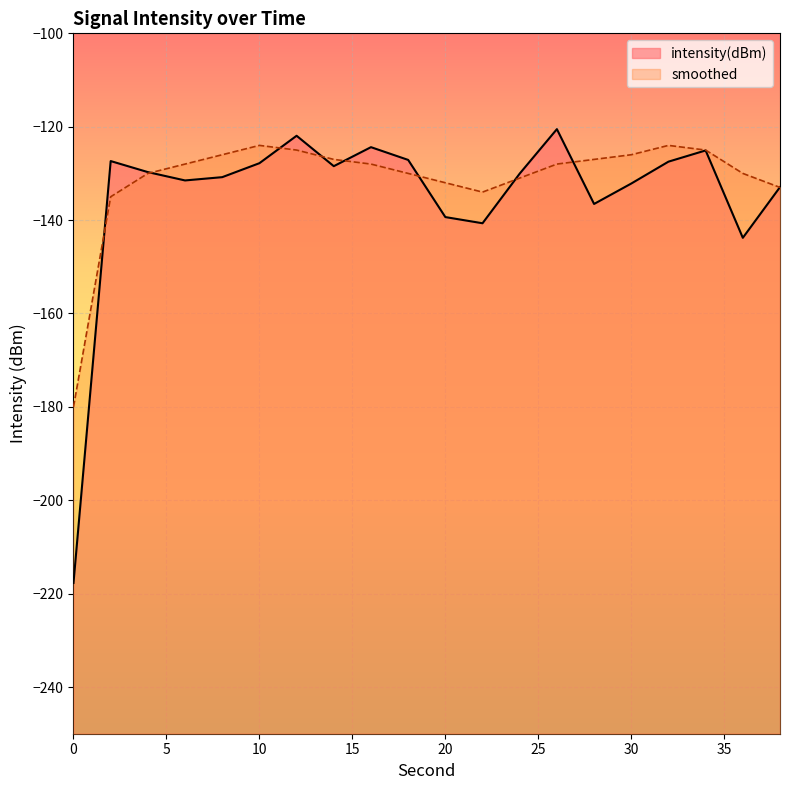

How many intersections are there between intensity(dBm) and smoothed?

9